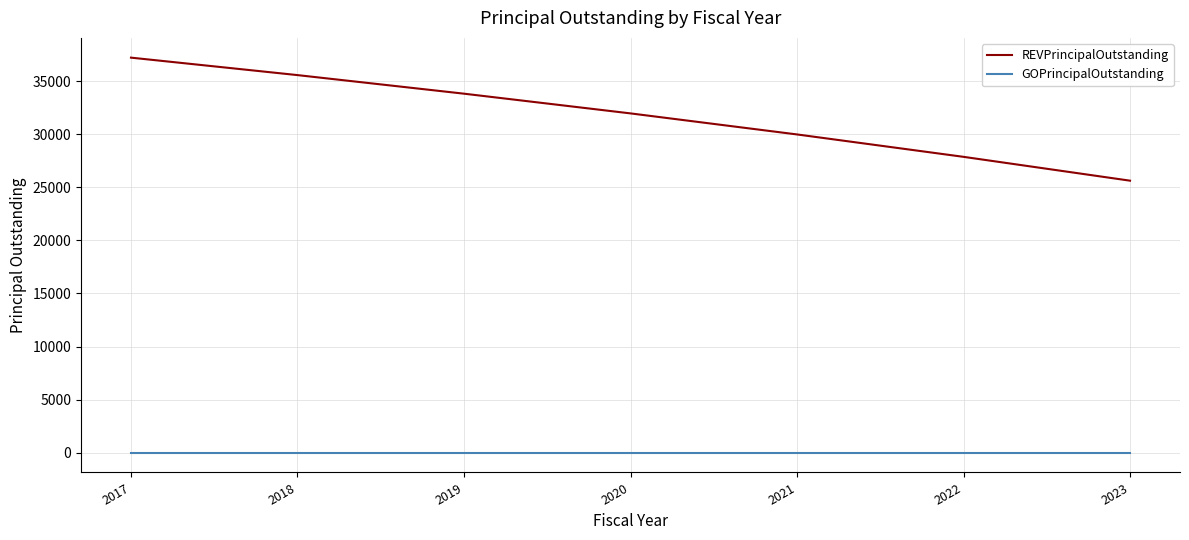

What are all the series names shown in the legend?

REVPrincipalOutstanding, GOPrincipalOutstanding